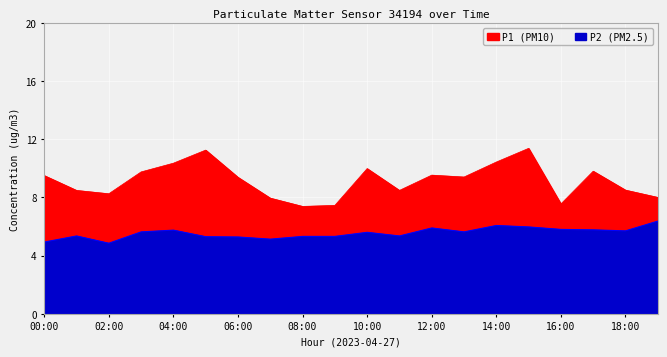

What is the sum of the P2 values at 09:00 and 02:00?

10.2